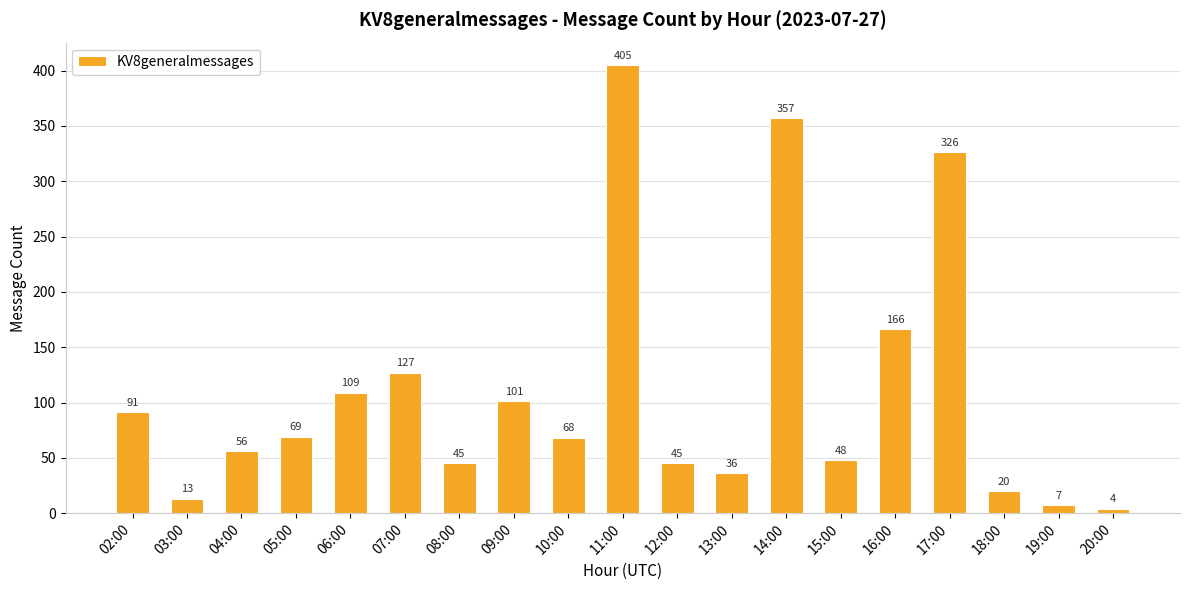

What value does the data have at 08:00?

45